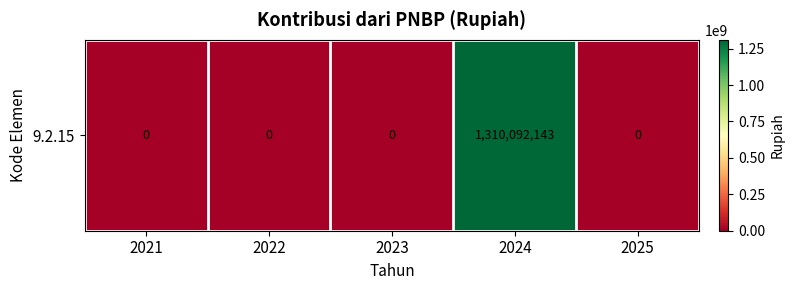

What is the greatest value displayed?

1310092143